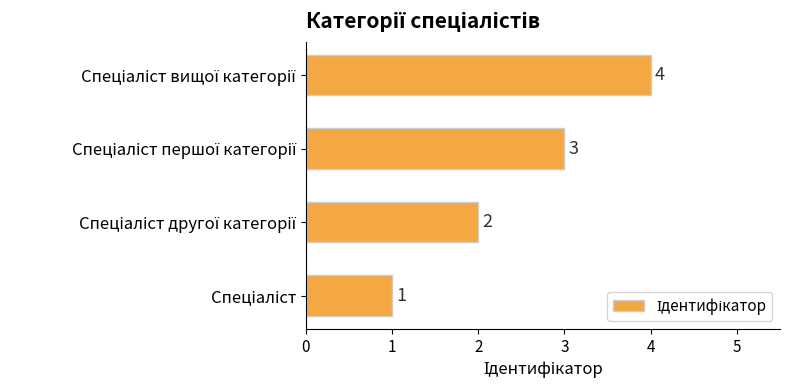

What is the greatest value displayed?

4